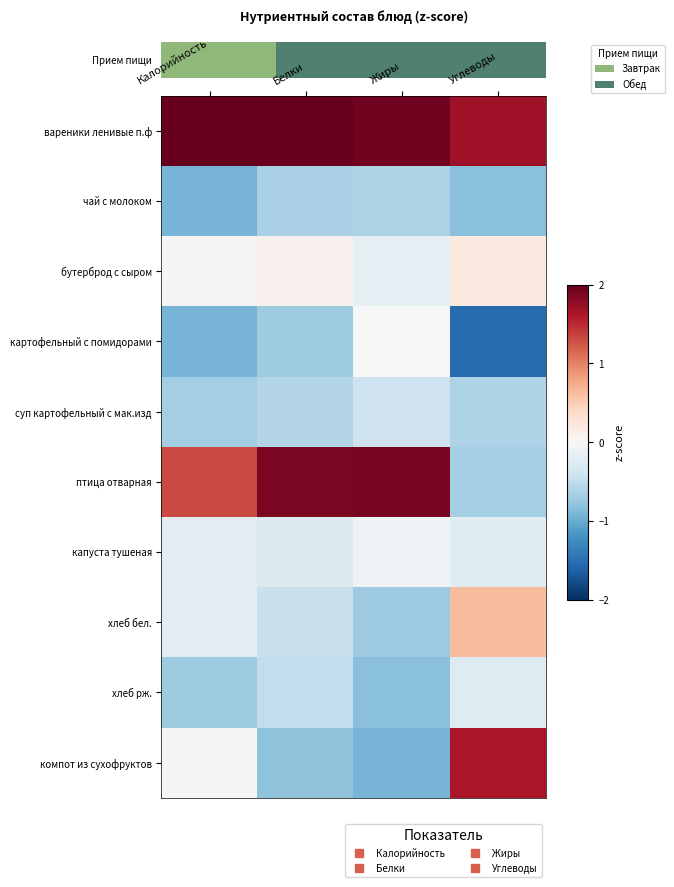

Reading right to left, list all the values displayed in this chart.

вареники ленивые п.ф: Углеводы=1.7	Жиры=1.9	Белки=2.0	Калорийность=2.3
чай с молоком: Углеводы=-0.8	Жиры=-0.6	Белки=-0.6	Калорийность=-0.9
бутерброд с сыром: Углеводы=0.2	Жиры=-0.2	Белки=0.1	Калорийность=0.0
картофельный с помидорами: Углеводы=-1.5	Жиры=-0.0	Белки=-0.7	Калорийность=-0.9
суп картофельный с мак.изд: Углеводы=-0.6	Жиры=-0.4	Белки=-0.6	Калорийность=-0.7
птица отварная: Углеводы=-0.7	Жиры=1.9	Белки=1.9	Калорийность=1.3
капуста тушеная: Углеводы=-0.2	Жиры=-0.1	Белки=-0.3	Калорийность=-0.2
хлеб бел.: Углеводы=0.6	Жиры=-0.7	Белки=-0.5	Калорийность=-0.2
хлеб рж.: Углеводы=-0.3	Жиры=-0.8	Белки=-0.5	Калорийность=-0.7
компот из сухофруктов: Углеводы=1.6	Жиры=-0.9	Белки=-0.8	Калорийность=0.0